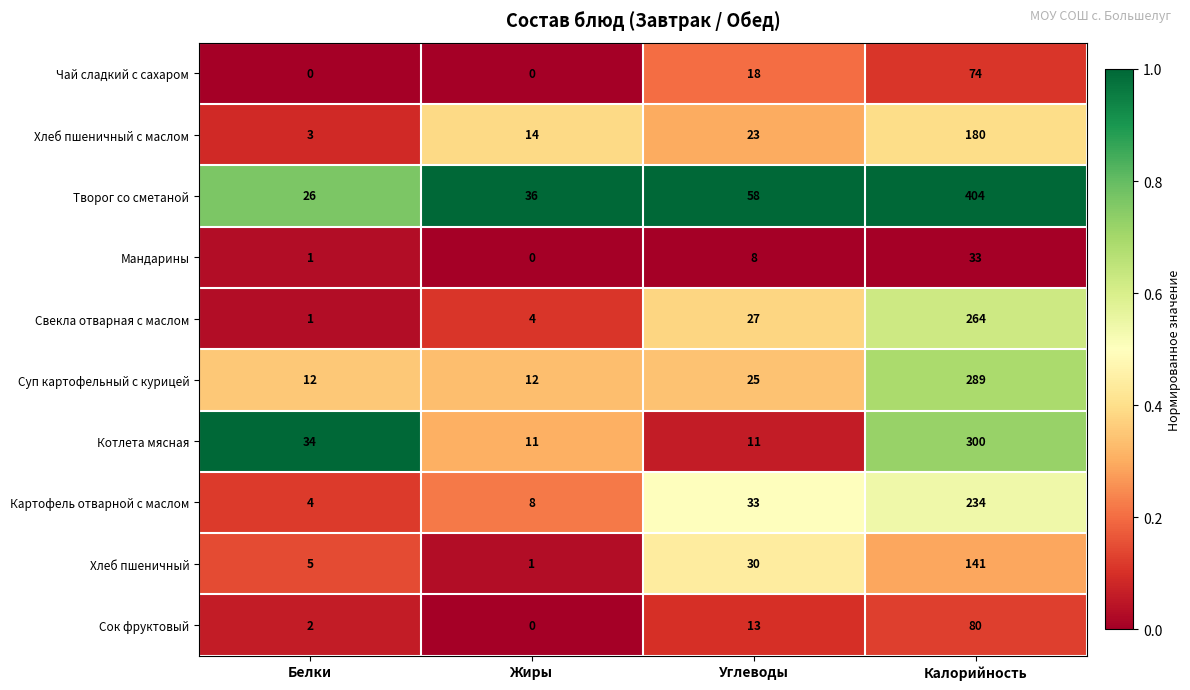

List the series in order of their peak value, lowest first.

Мандарины, Чай сладкий с сахаром, Сок фруктовый, Хлеб пшеничный, Хлеб пшеничный с маслом, Картофель отварной с маслом, Свекла отварная с маслом, Суп картофельный с курицей, Котлета мясная, Творог со сметаной